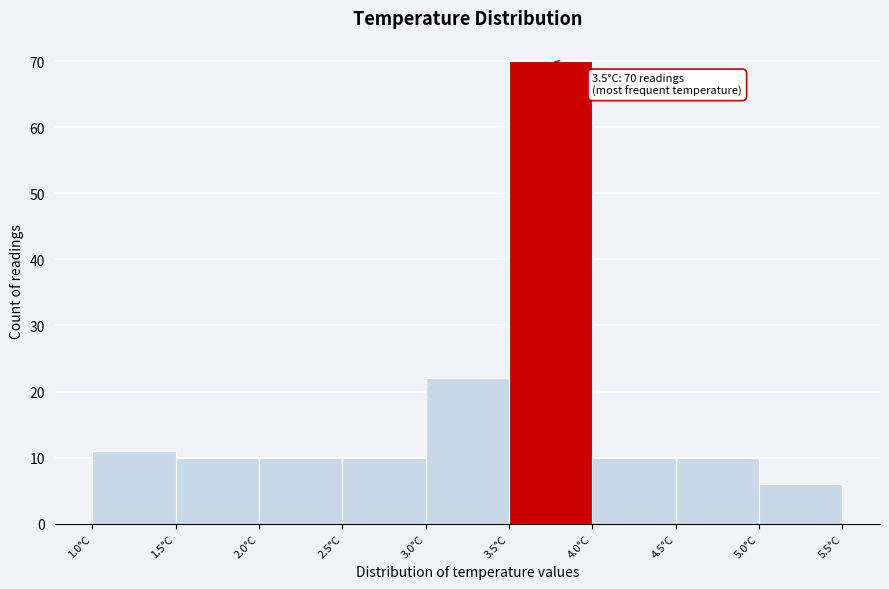

Over which range of the x-axis is the bar tallest?

3.5 to 4.0